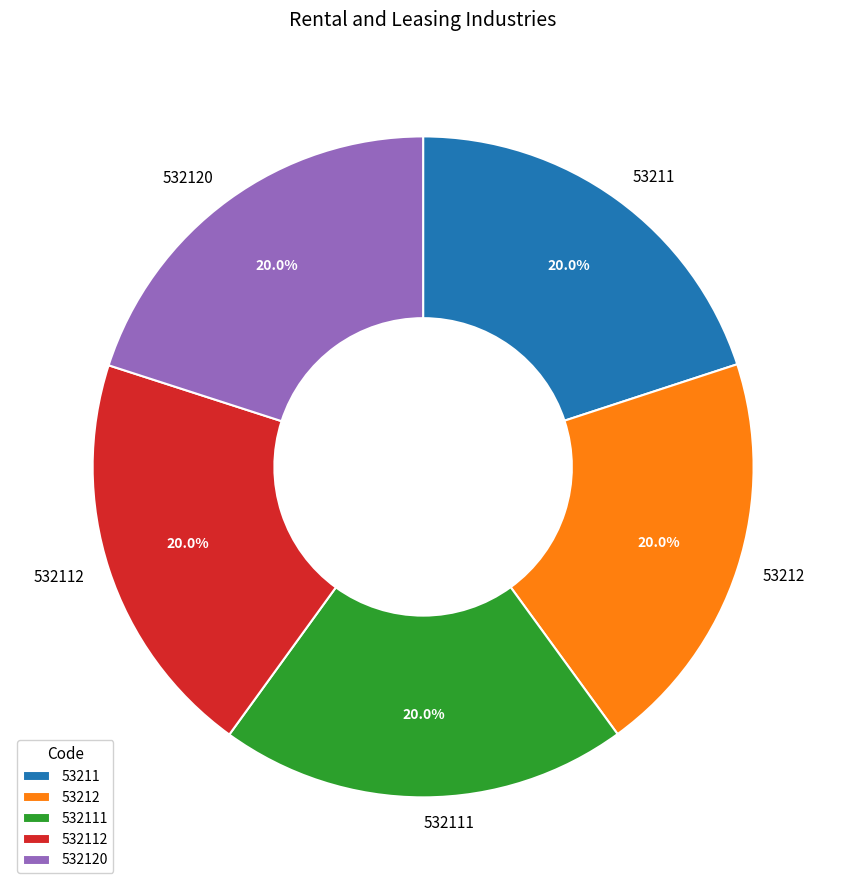

To the nearest percent, what portion does 53211 represent?

20%